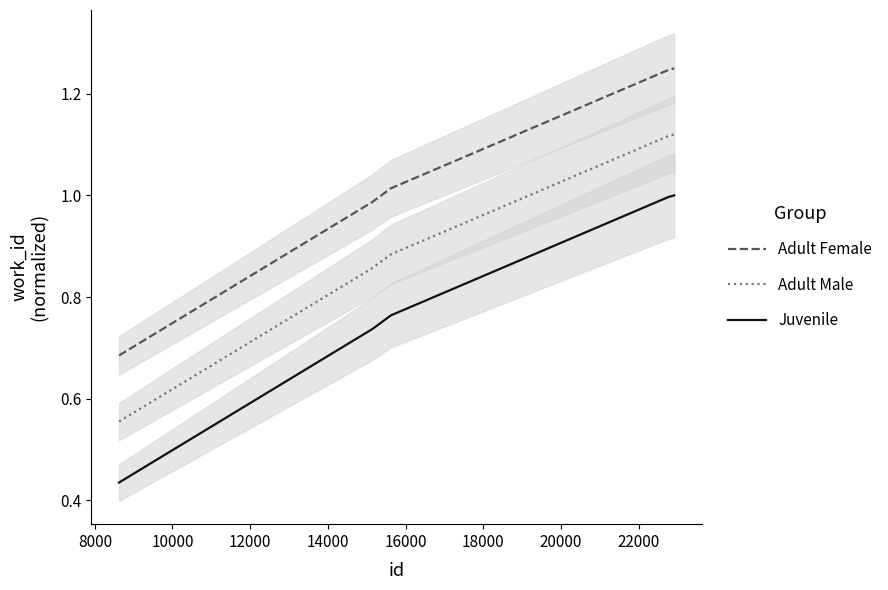

True or false: Juvenile and Adult Female cross at least once.

False